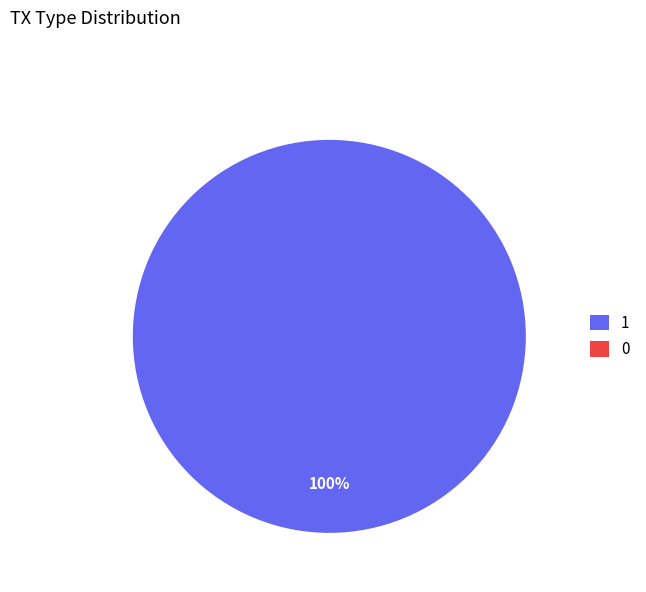

To the nearest percent, what is the combined percentage of Vote and Ticket?

100%